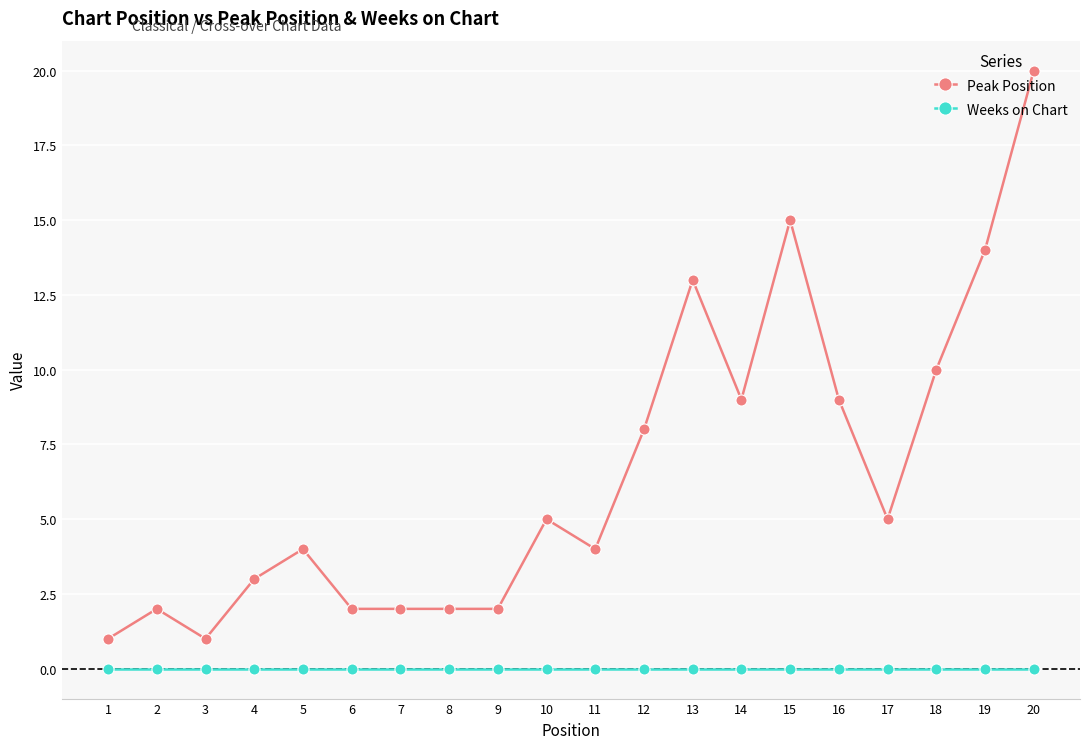

Which series has the widest spread of values?

Peak Position